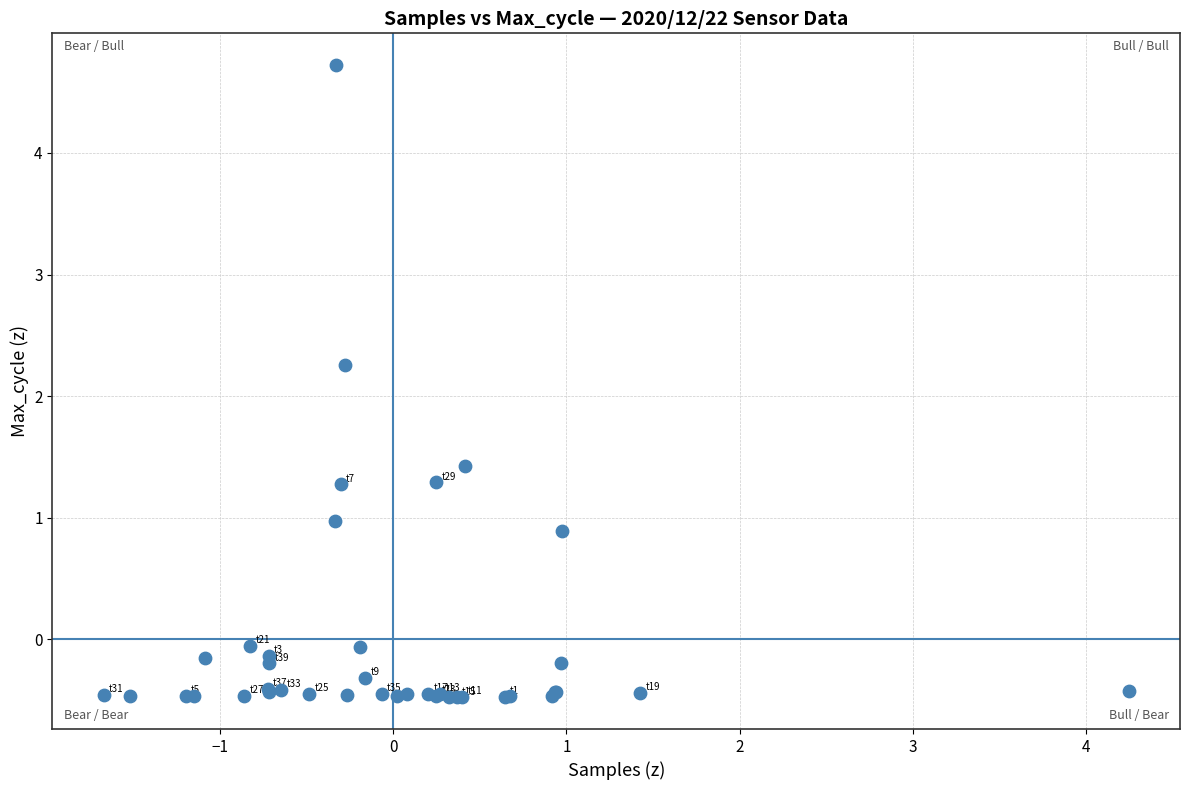

What Y value in the scatter plot is closest to 2?

2.3